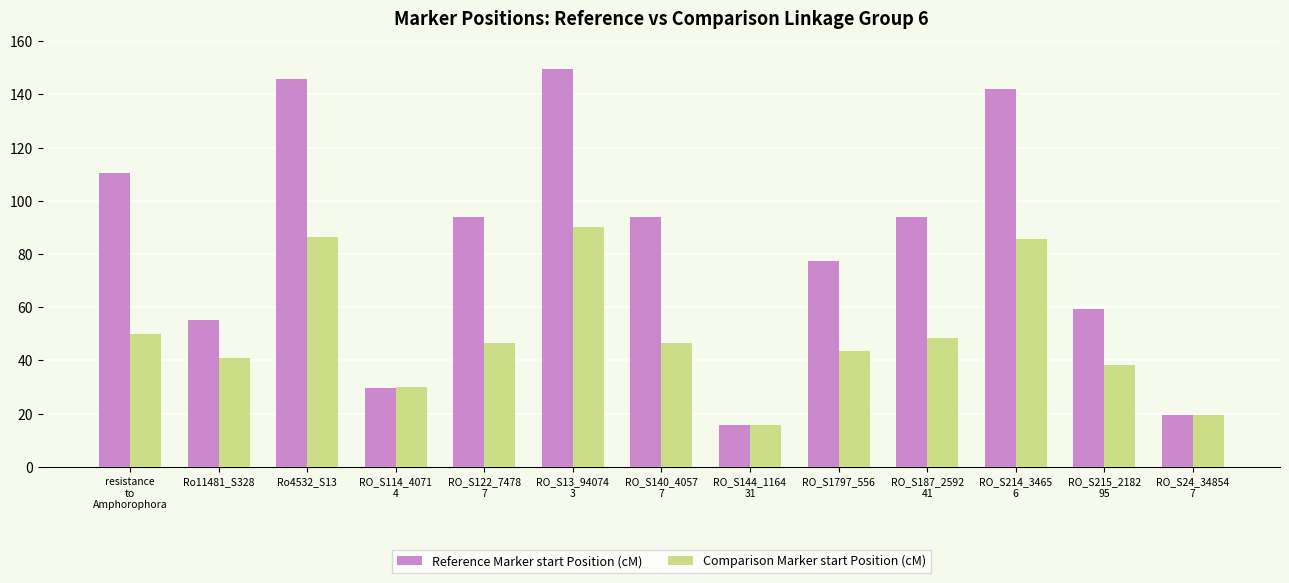

Reading right to left, list all the values displayed in this chart.

Reference Marker start Position (cM): 19.5	59.3	142.0	93.9	77.4	15.8	93.9	149.4	93.9	29.7	145.8	55.1	110.5
Comparison Marker start Position (cM): 19.5	38.4	85.6	48.6	43.7	15.8	46.7	90.2	46.7	30.2	86.5	41.1	50.0